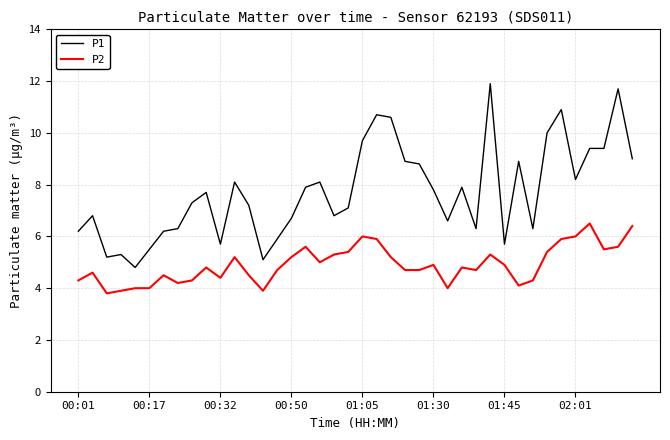

What is the difference between the maximum and second lowest values in the P2 series?

2.6